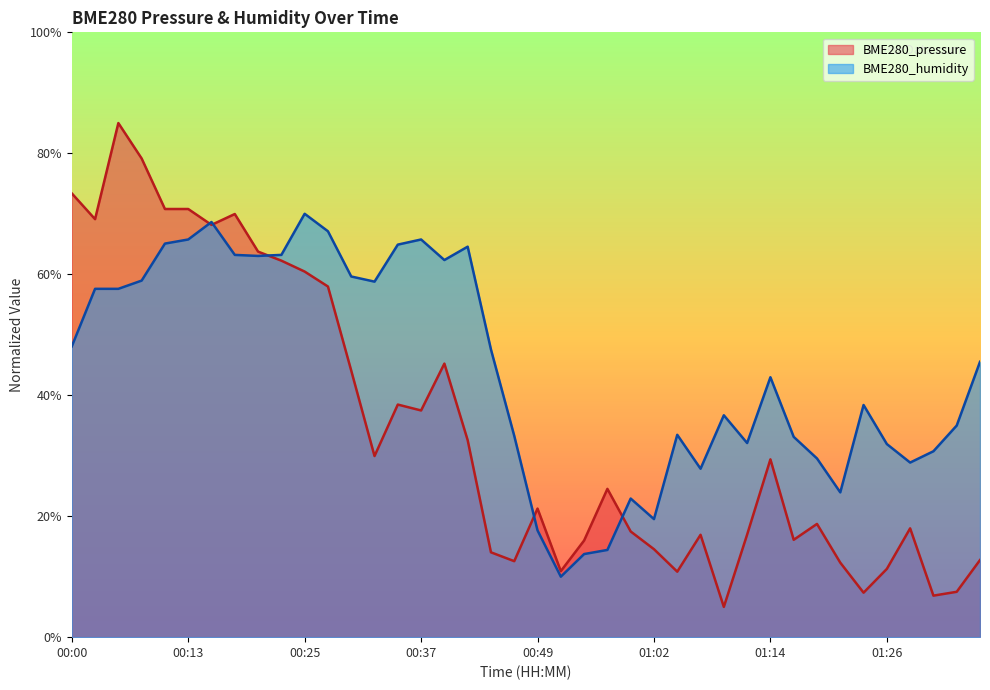

Which label corresponds to the largest value in the chart?

00:05